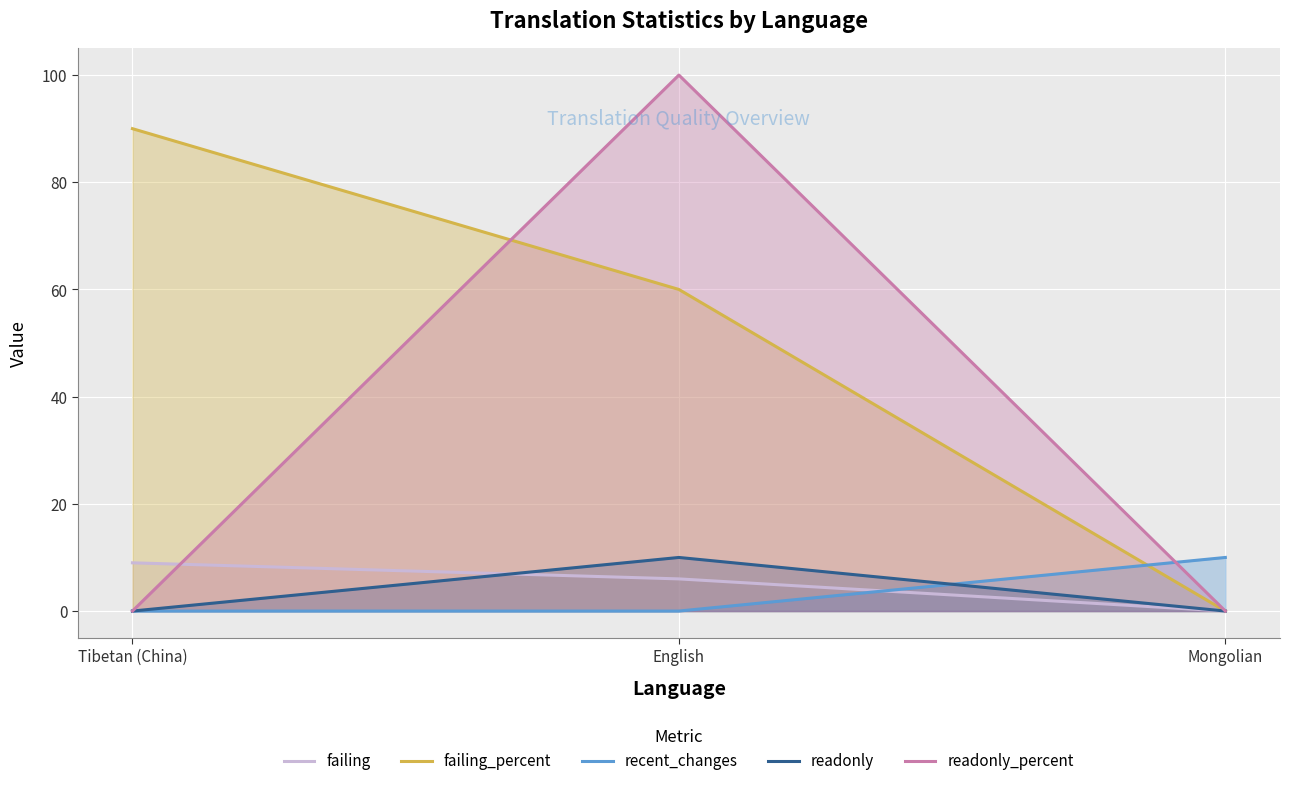

Reading right to left, transcribe all the data shown in this chart.

failing: Mongolian=0	English=6	Tibetan (China)=9
failing_percent: Mongolian=0	English=60	Tibetan (China)=90
recent_changes: Mongolian=10	English=0	Tibetan (China)=0
readonly: Mongolian=0	English=10	Tibetan (China)=0
readonly_percent: Mongolian=0	English=100	Tibetan (China)=0